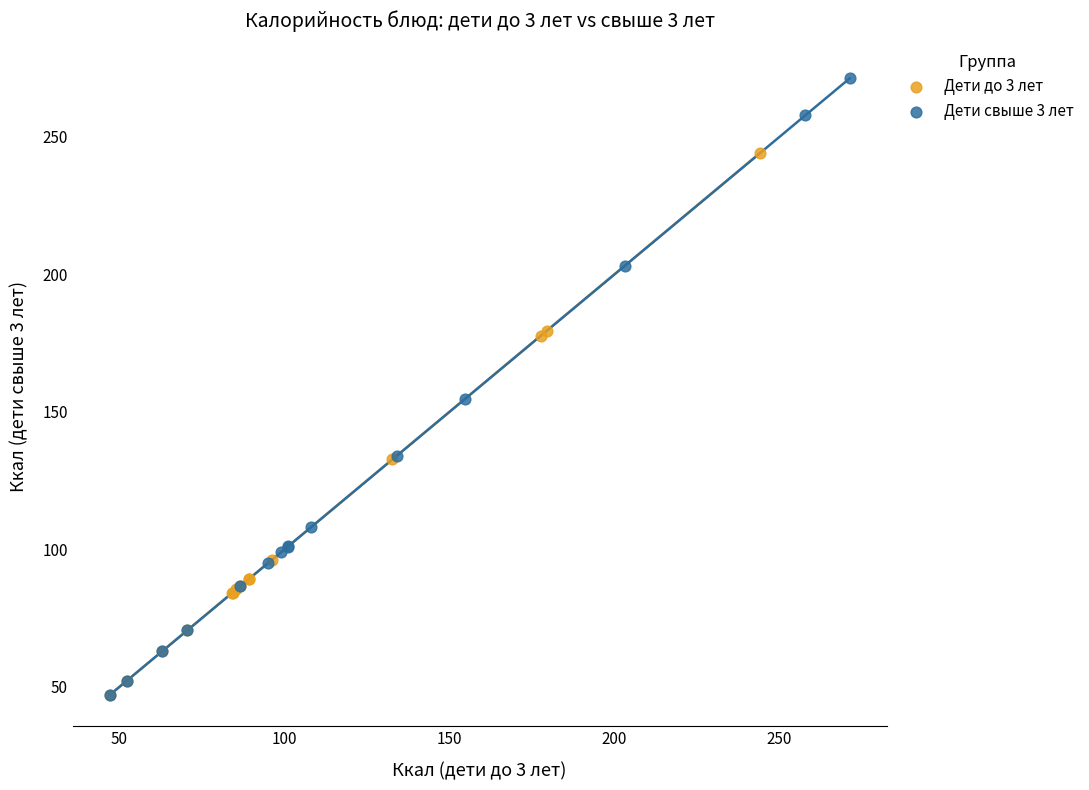

Which series has the largest Y range (max minus min)?

Дети свыше 3 лет